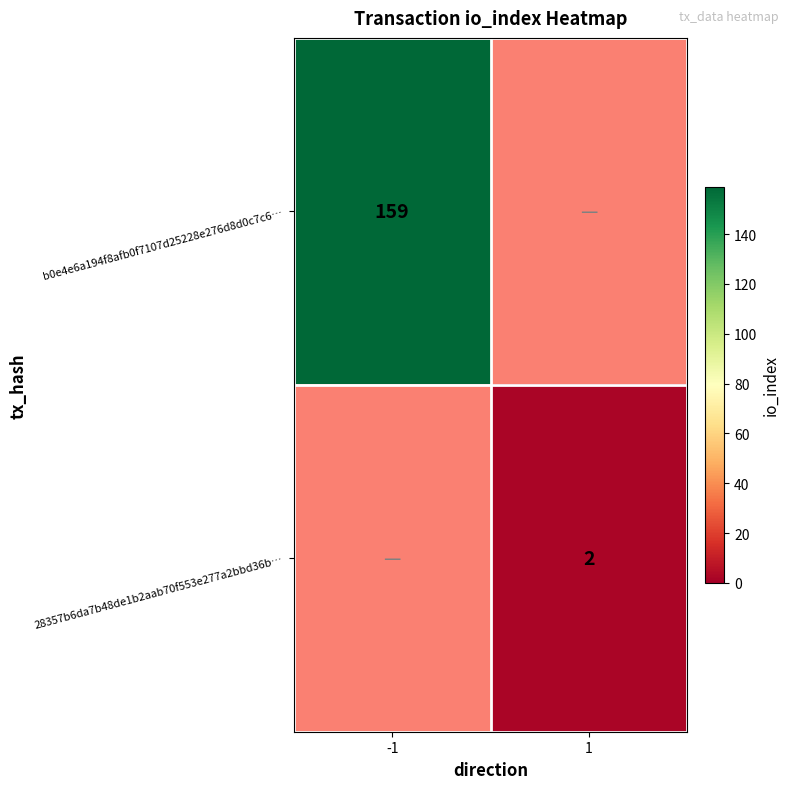

Which category has the lowest value across all series?

1